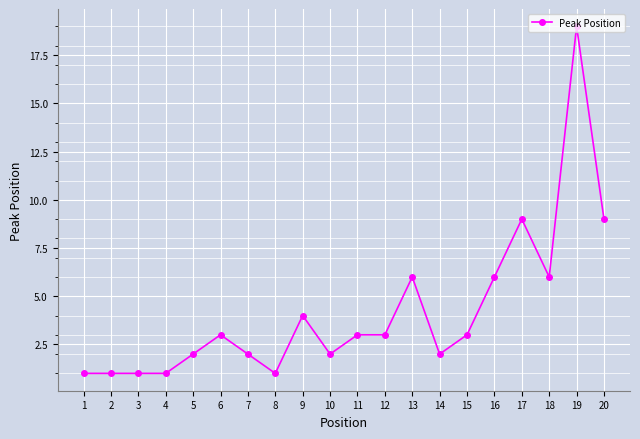

Which category has the highest value across all series?

19